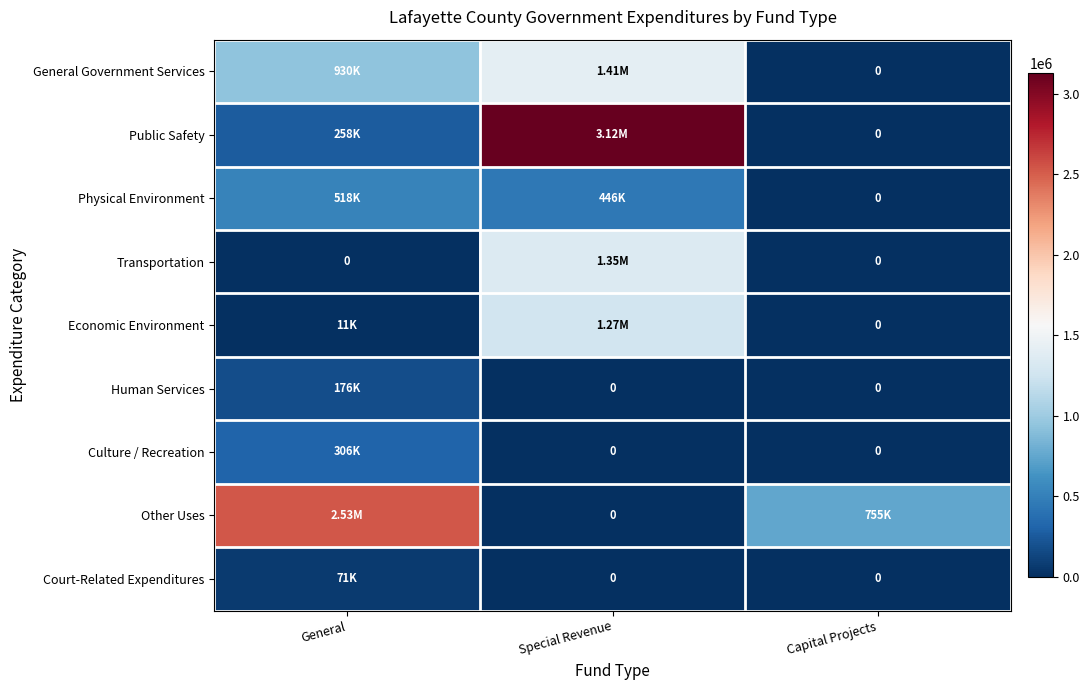

Which category has the lowest value in the Court-Related Expenditures series?

Special Revenue